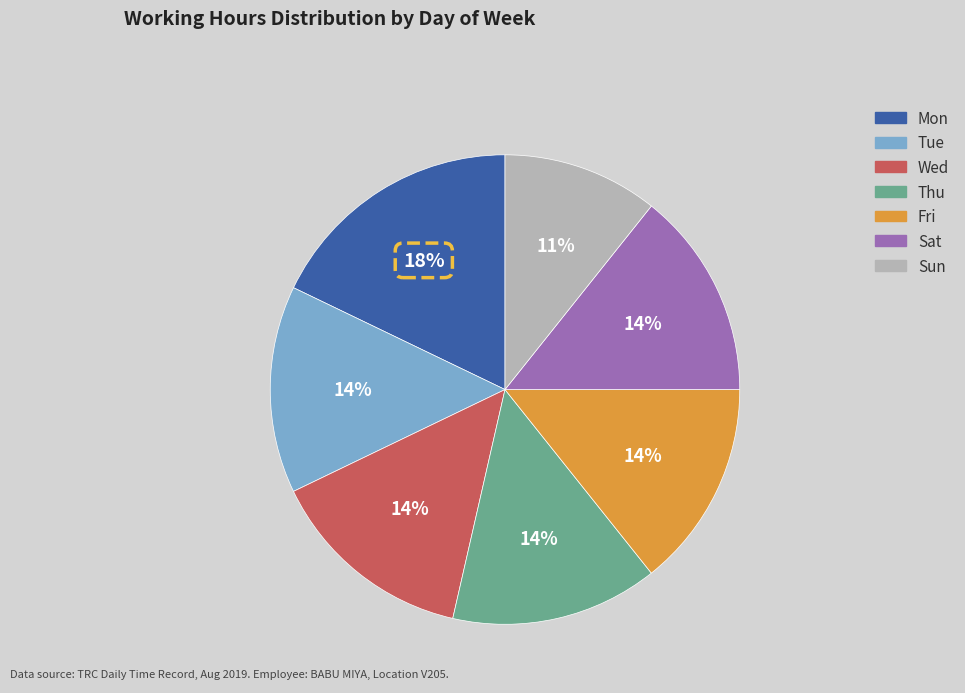

Which slice is the largest?

Mon